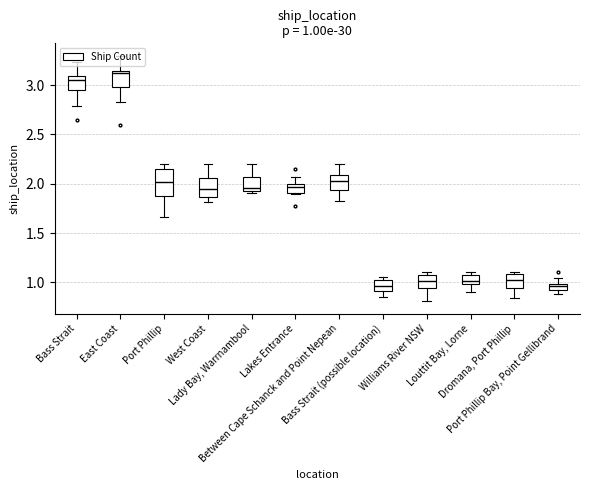

What is the change in value from Lady Bay, Warrnambool to Bass Strait (possible location)?

-1